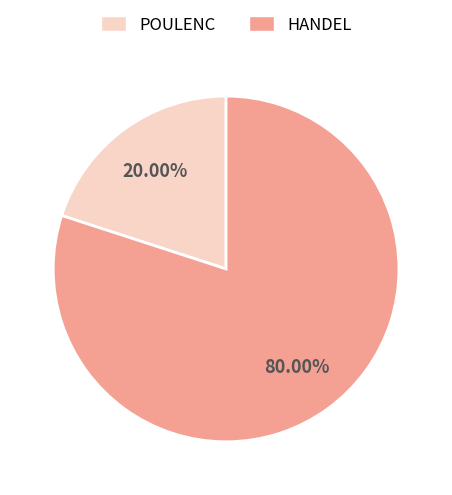

How many segments does this pie chart have?

2